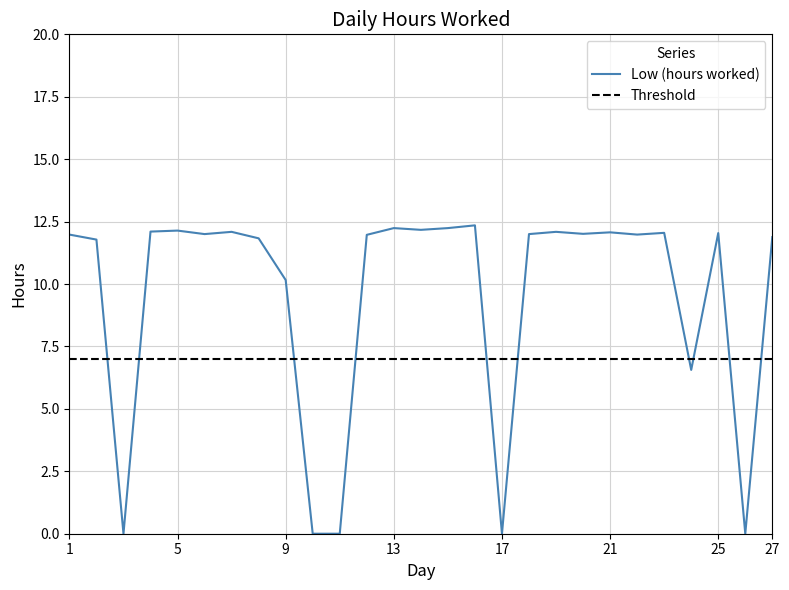

Is it true that the value at 13 is 3.6?

False